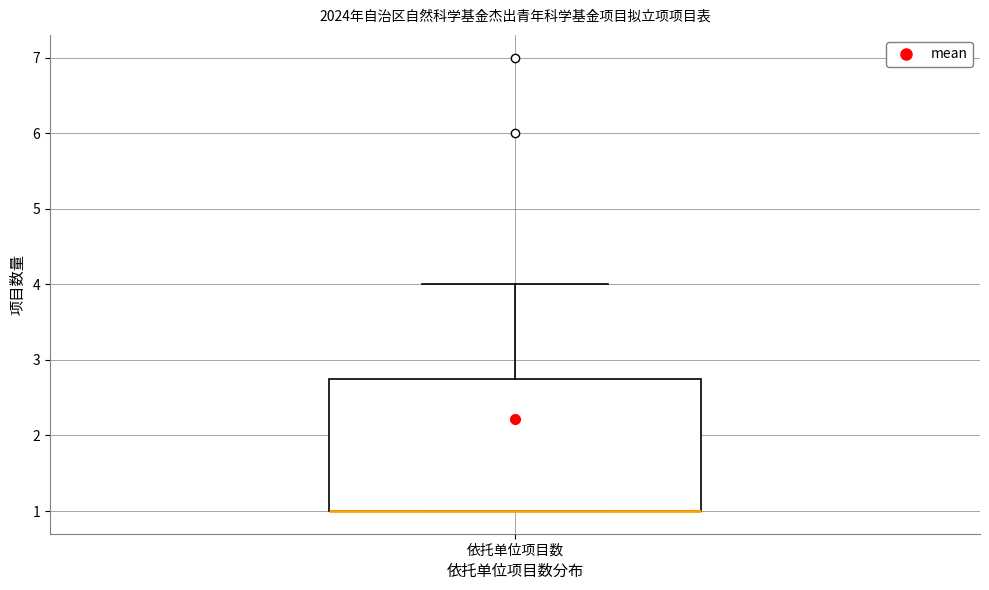

Transcribe this box plot: give where the median line is, the range the box spans, and where the two whiskers end, as read against the y-axis. The values are not printed on the chart, so give them approximately, as read against the axis.

median 1.0 (drawn on the box's lower edge), box 1.0 to 2.8, whiskers 1.0 to 4.0